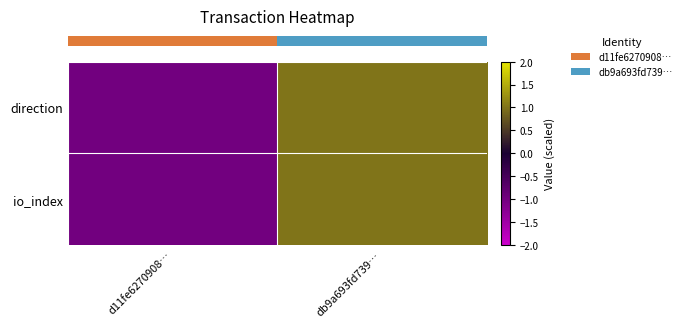

Which label corresponds to the largest value in the chart?

db9a693fd739…